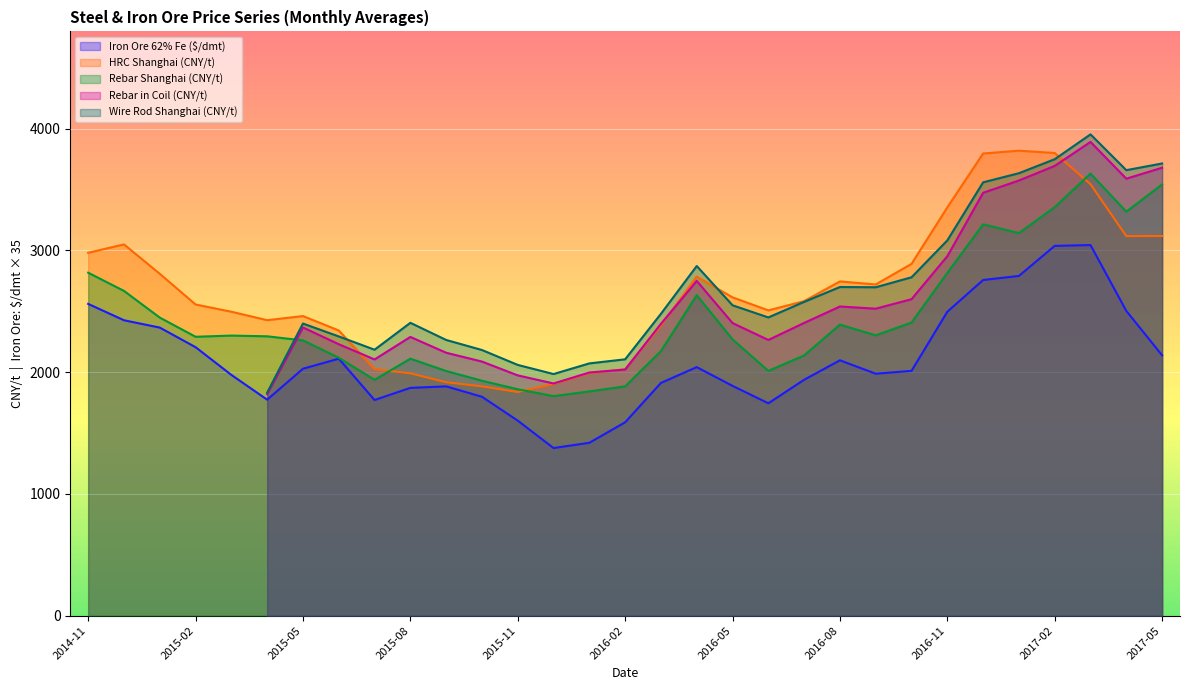

At which label is Iron Ore 62% Fe ($/dmt) closest to 2210?

2015-02